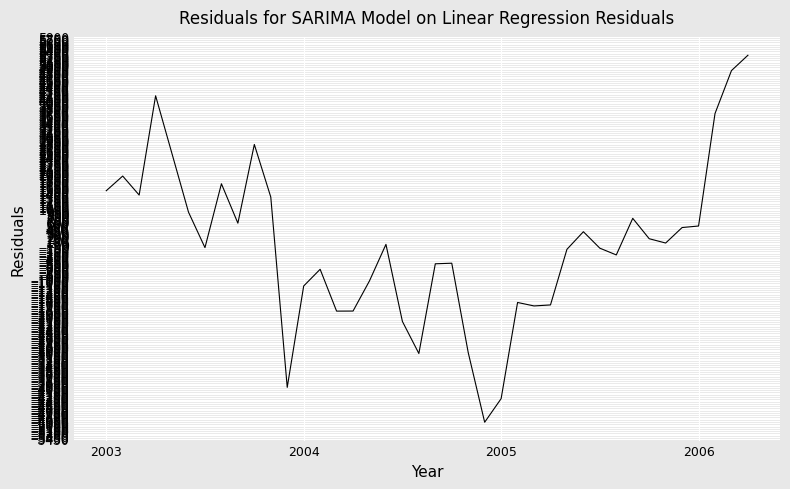

What is the greatest value displayed?

5299.1